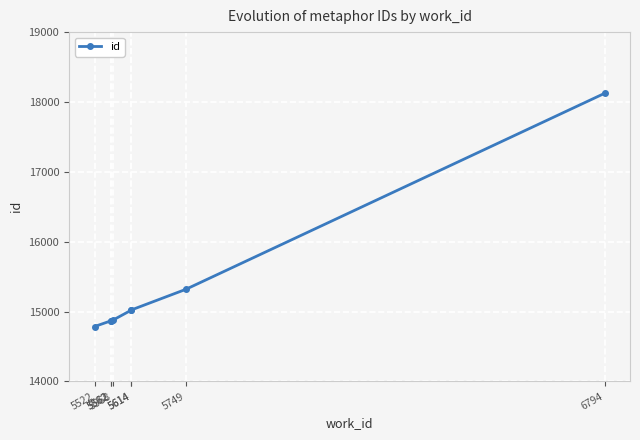

Is it true that the value at 5562 is 14865?

True